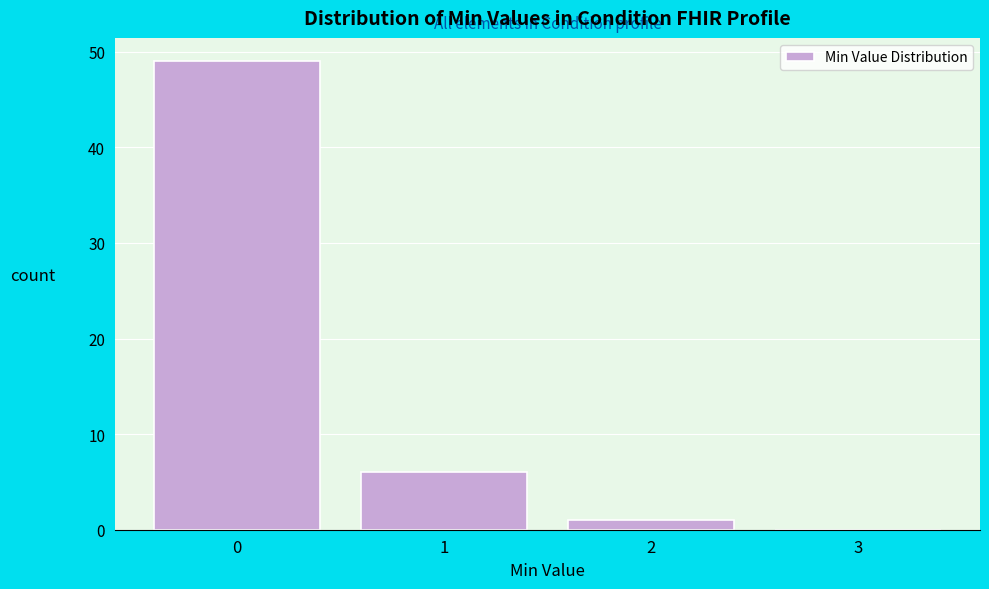

Reading right to left, transcribe all the data shown in this chart.

3=0	2=1	1=6	0=49